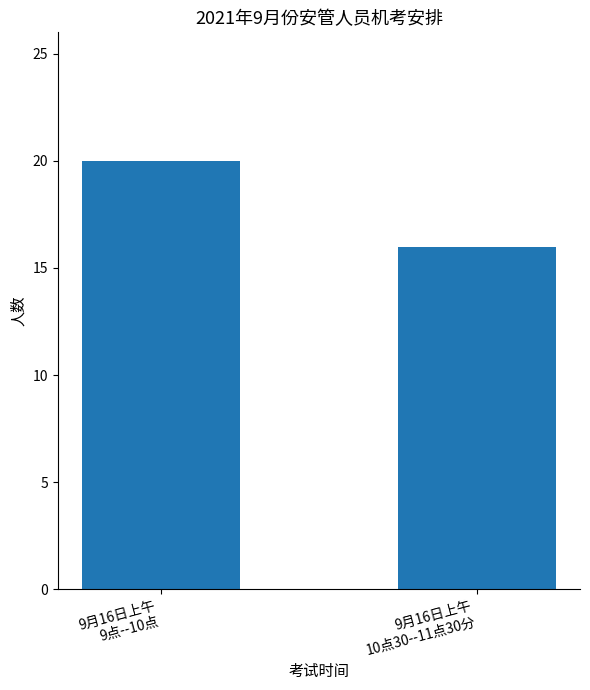

Is it true that the value at 9月16日上午
10点30--11点30分 is 26?

False